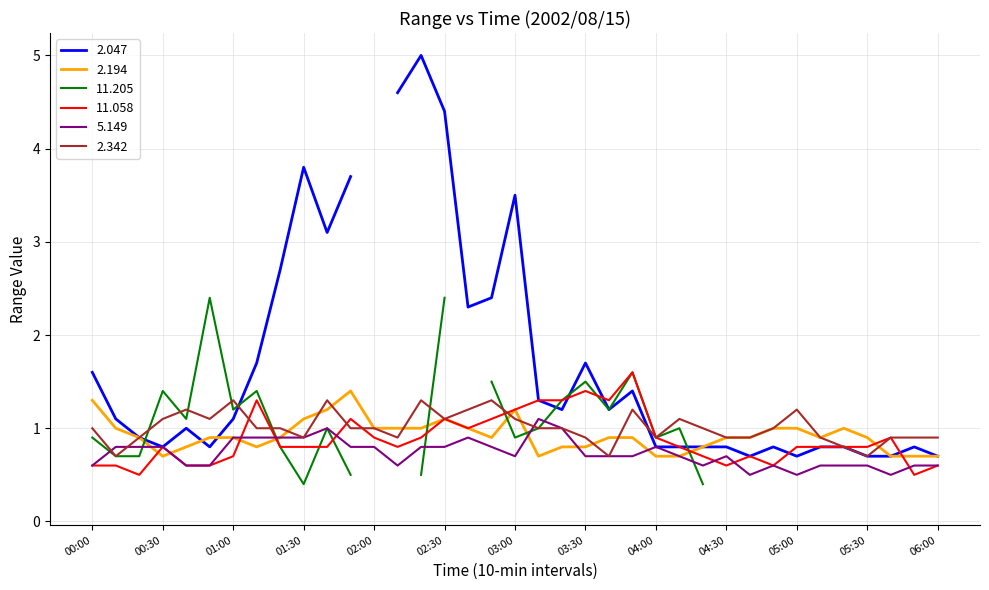

At which label does  11.058 reach its peak?

03:50